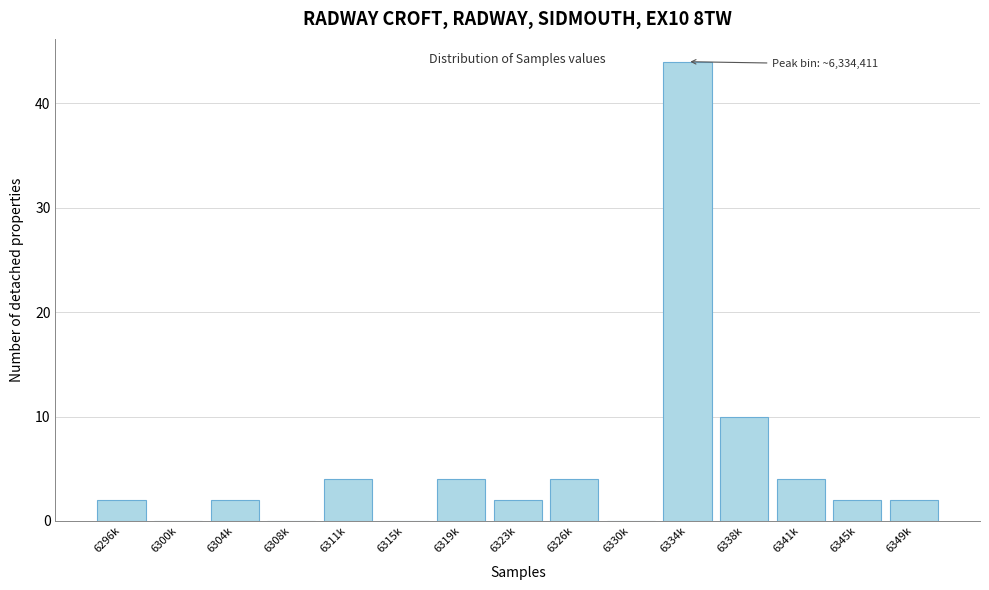

Reading left to right, transcribe all the data shown in this chart.

6296k=2	6300k=0	6304k=2	6308k=0	6311k=4	6315k=0	6319k=4	6323k=2	6326k=4	6330k=0	6334k=44	6338k=10	6341k=4	6345k=2	6349k=2